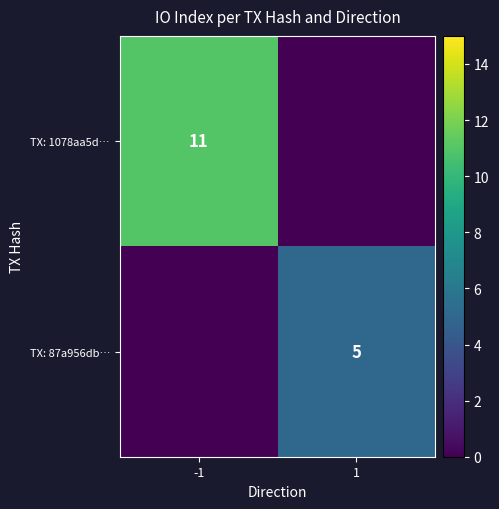

The value of TX: 87a956db… at 1 is 7. True or false?

False